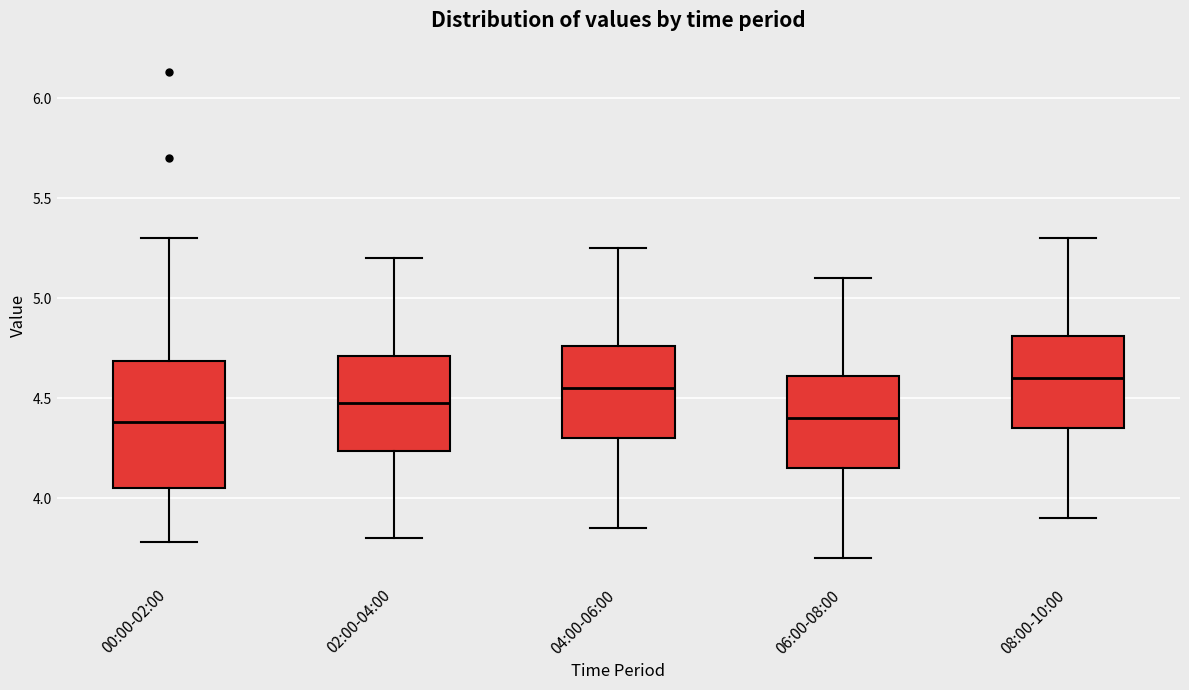

Reading left to right, read every box against the y-axis: the position of its median line, the range the box covers, and the ends of its whiskers. The values are not printed on the chart, so give them approximately, as read against the axis.

00:00-02:00: median 4.40, box 4.05 to 4.70, whiskers 3.80 to 5.30
02:00-04:00: median 4.50, box 4.25 to 4.70, whiskers 3.80 to 5.20
04:00-06:00: median 4.55, box 4.30 to 4.75, whiskers 3.85 to 5.25
06:00-08:00: median 4.40, box 4.15 to 4.60, whiskers 3.70 to 5.10
08:00-10:00: median 4.60, box 4.35 to 4.80, whiskers 3.90 to 5.30